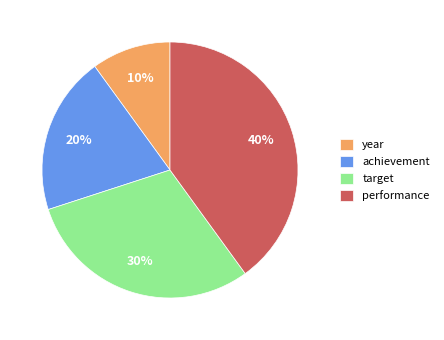

Count the number of slices in the pie.

4